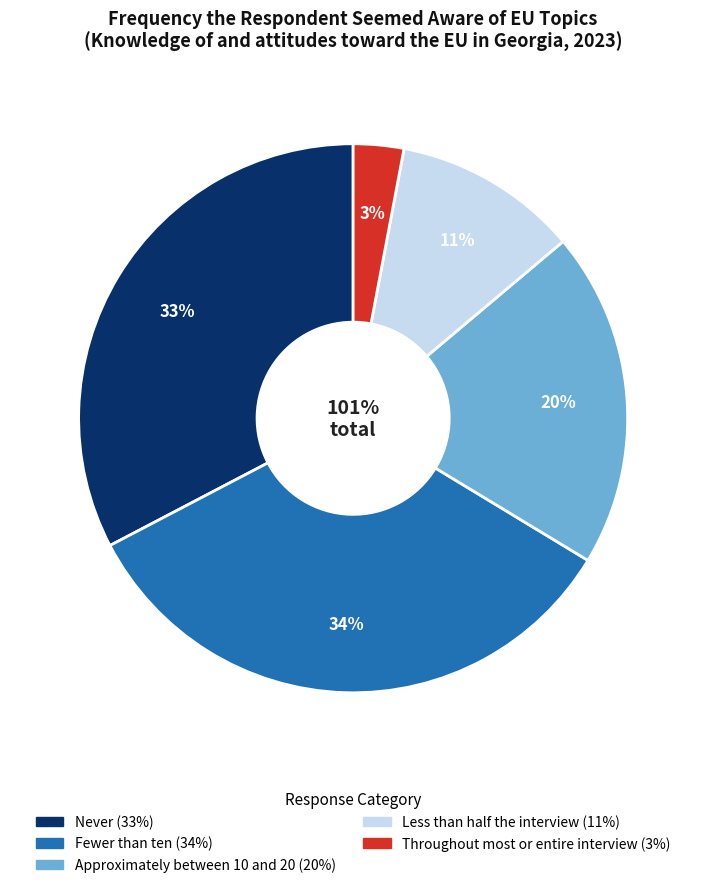

What is the ratio of the value at Fewer than ten to the value at Throughout most or entire interview?

11.3